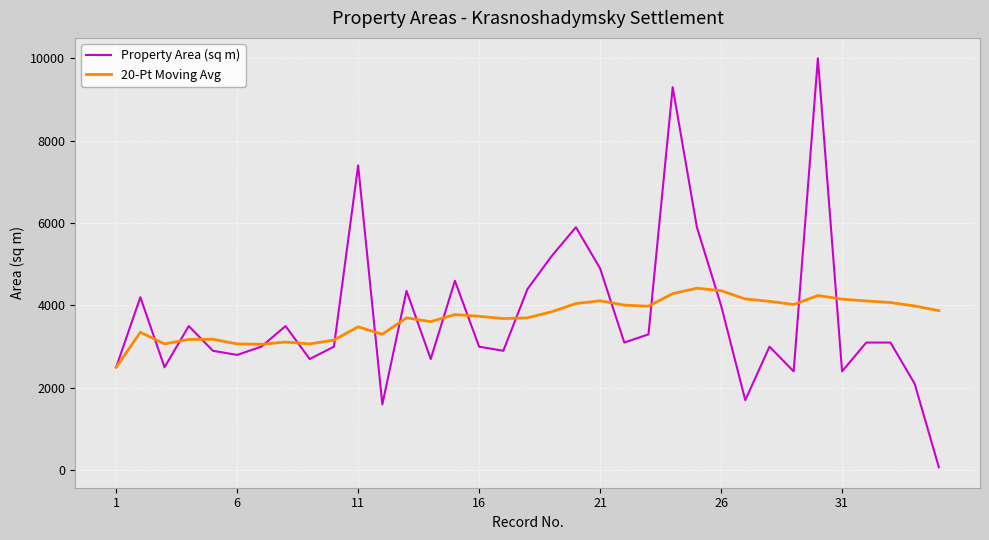

What is the maximum value shown in the chart?

10000.0